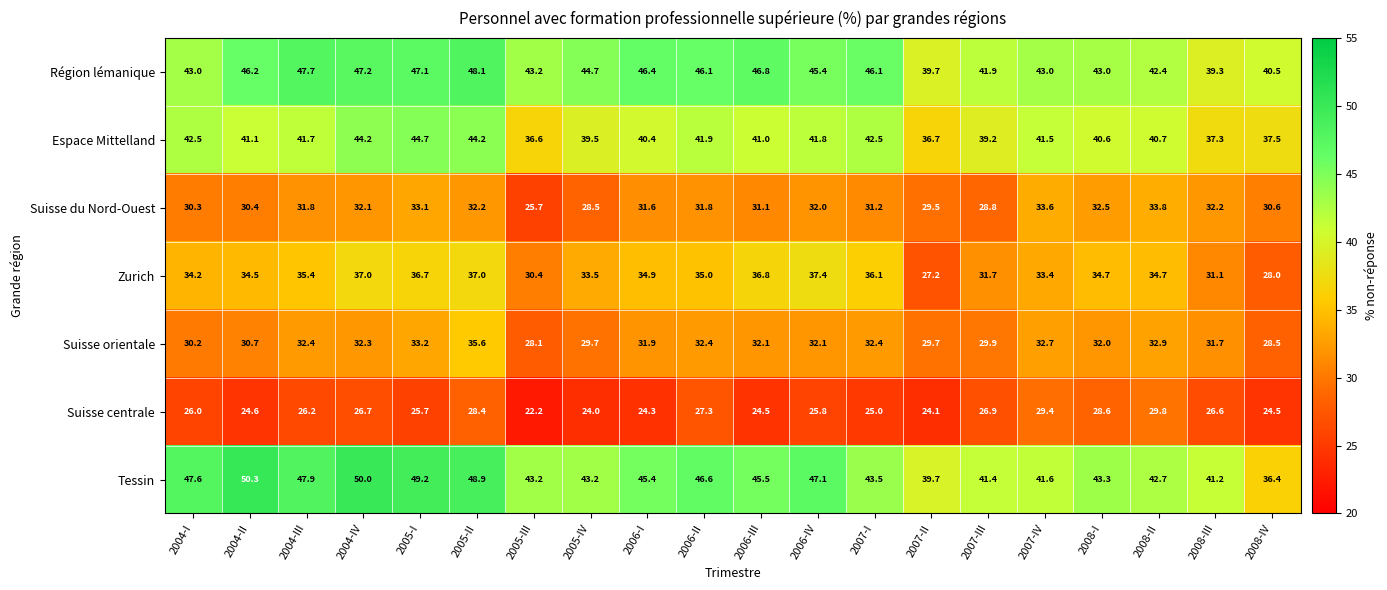

Rank the series at 2004-IV from highest to lowest value.

Tessin, Région lémanique, Espace Mittelland, Zurich, Suisse orientale, Suisse du Nord-Ouest, Suisse centrale